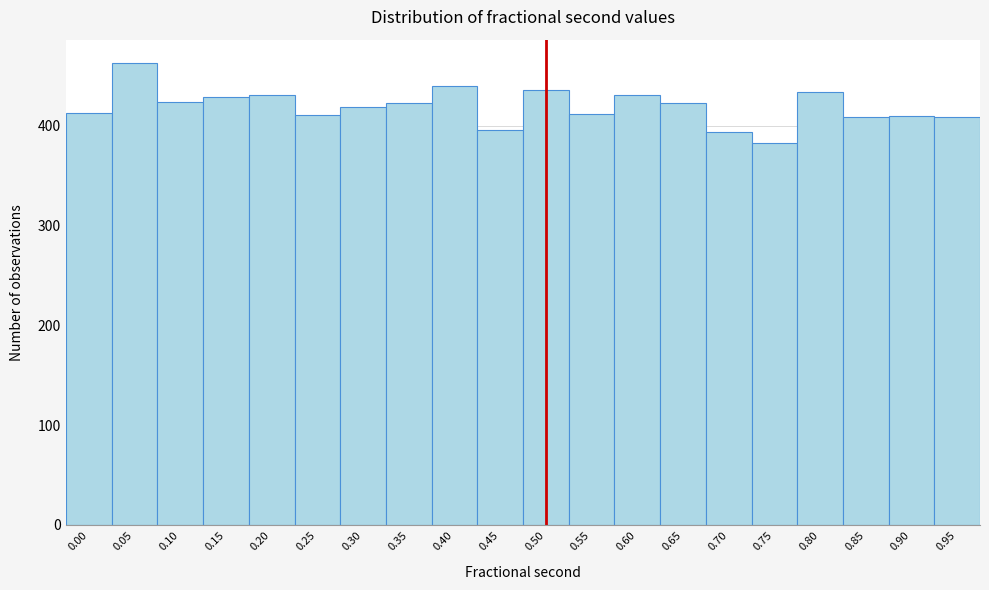

What is the value of the 20th bar from the left?

409